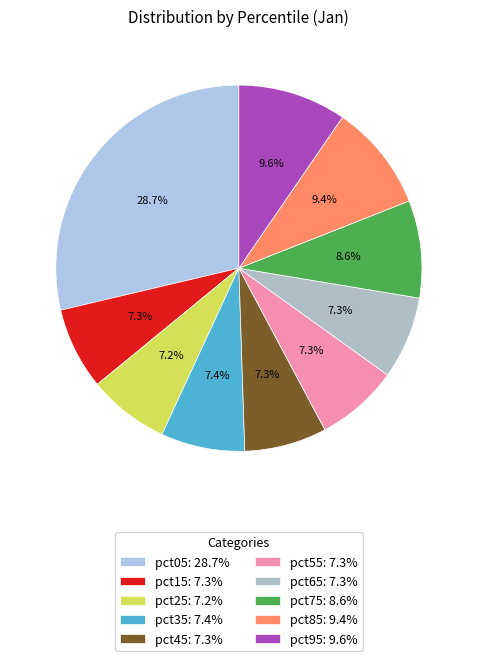

Count the number of slices in the pie.

10